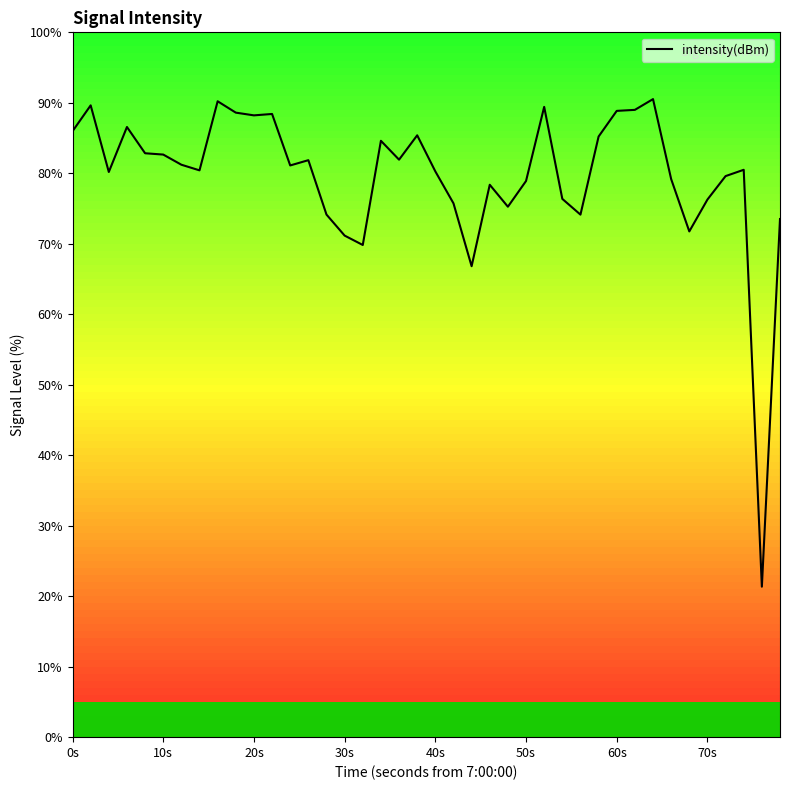

What is the average value?

79.7